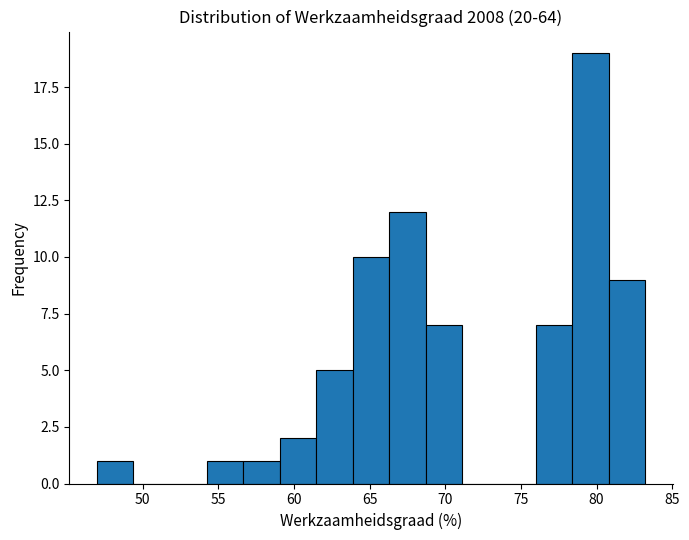

Over which range of the x-axis is the bar tallest?

78.5 to 81.0